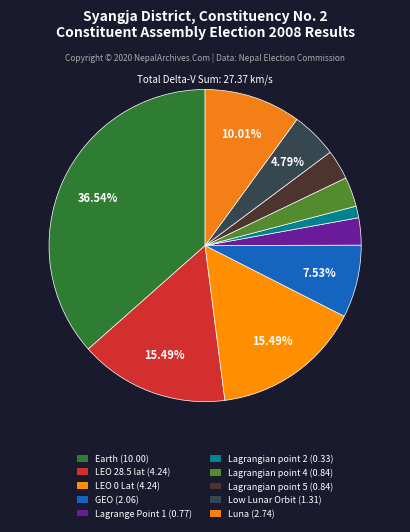

Which slice is the largest?

Earth